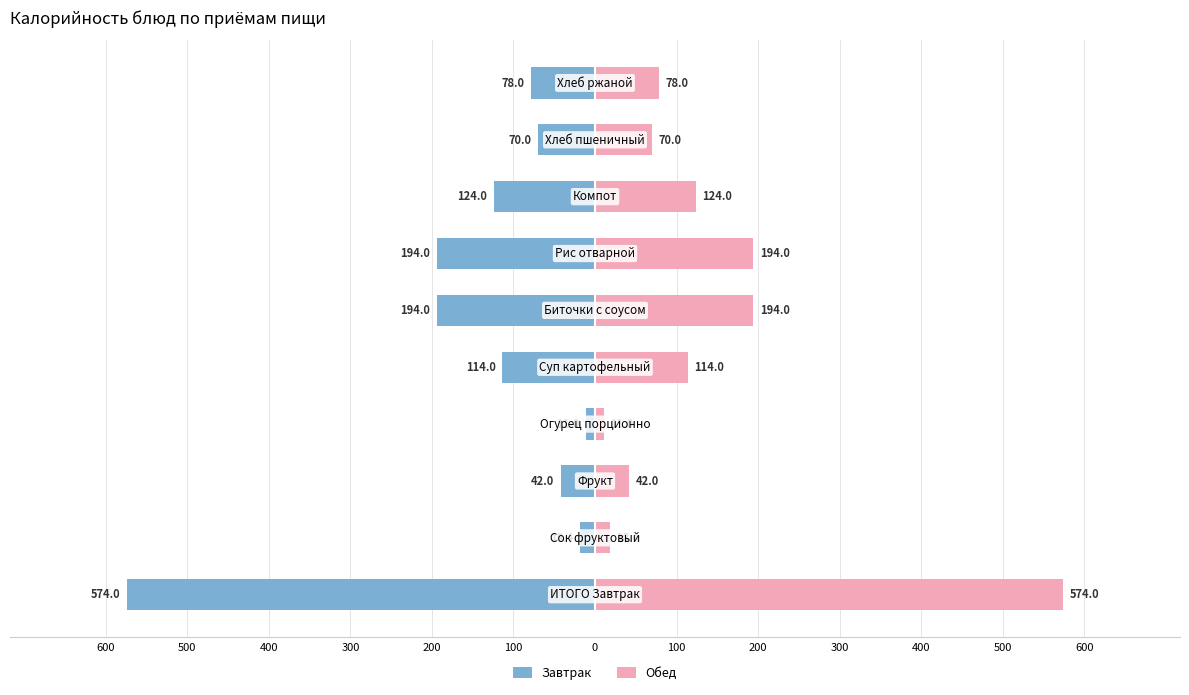

Reading left to right, transcribe all the data shown in this chart.

Завтрак: 600=-574.0	500=-18.4	400=-42.0	300=-11.0	200=-114.0	100=-194.0	0=-194.0	100=-124.0	200=-70.0	300=-78.0
Обед: 600=574.0	500=18.4	400=42.0	300=11.0	200=114.0	100=194.0	0=194.0	100=124.0	200=70.0	300=78.0